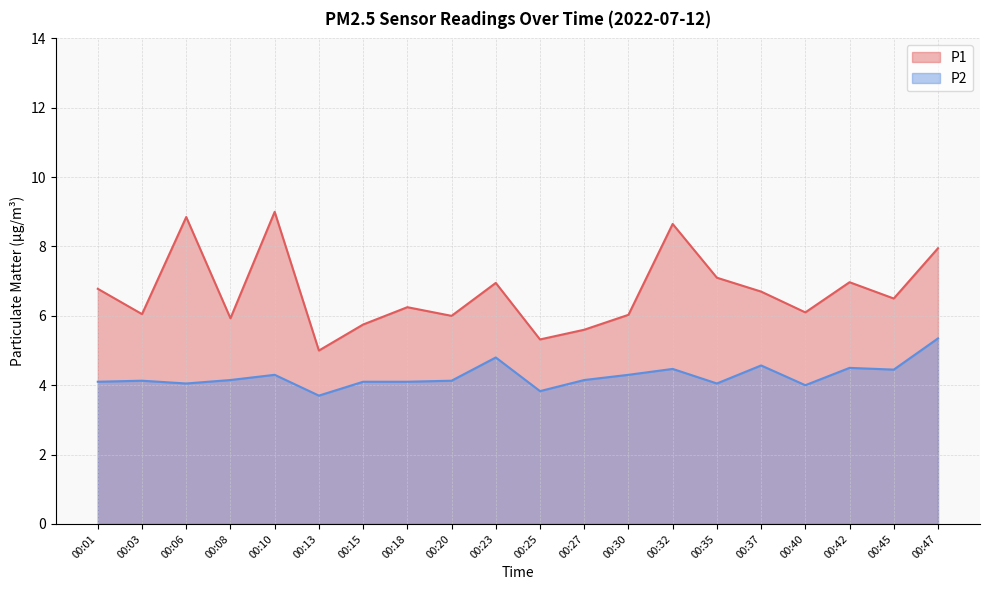

How many categories are shown in the chart?

20